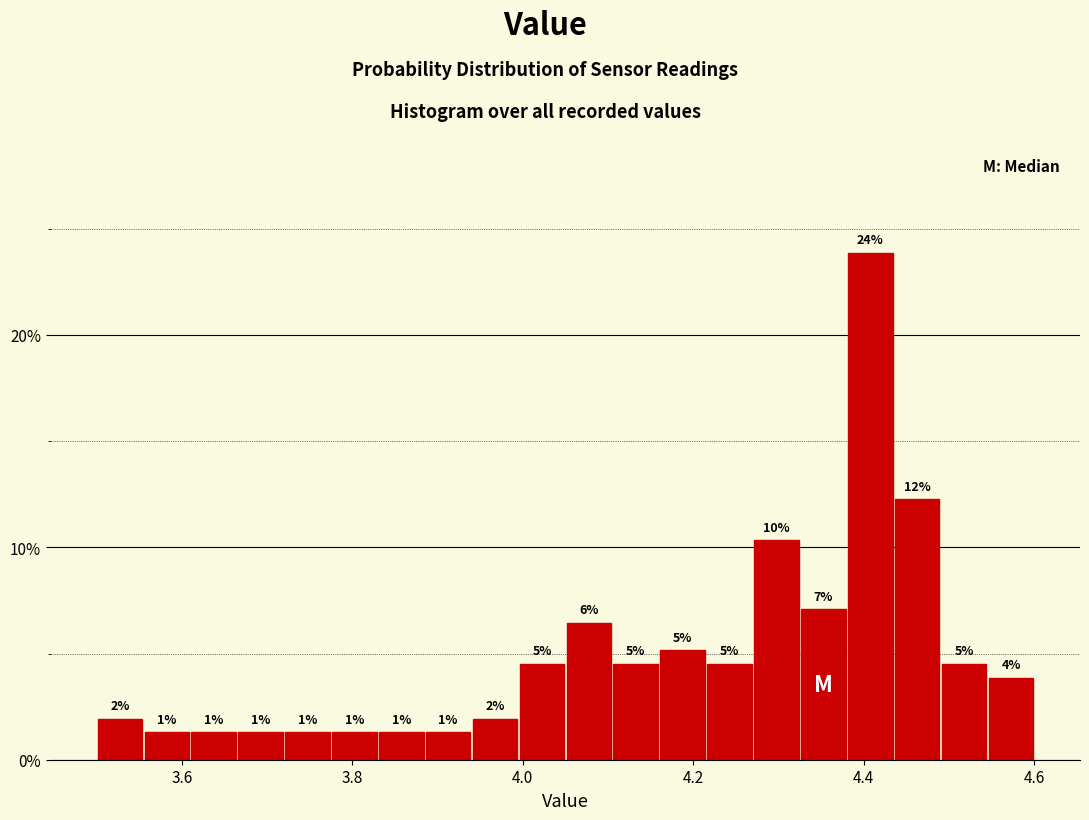

Around what value on the x-axis is the tallest bar? Give the approximate position of its centre, as read against the axis.

4.40